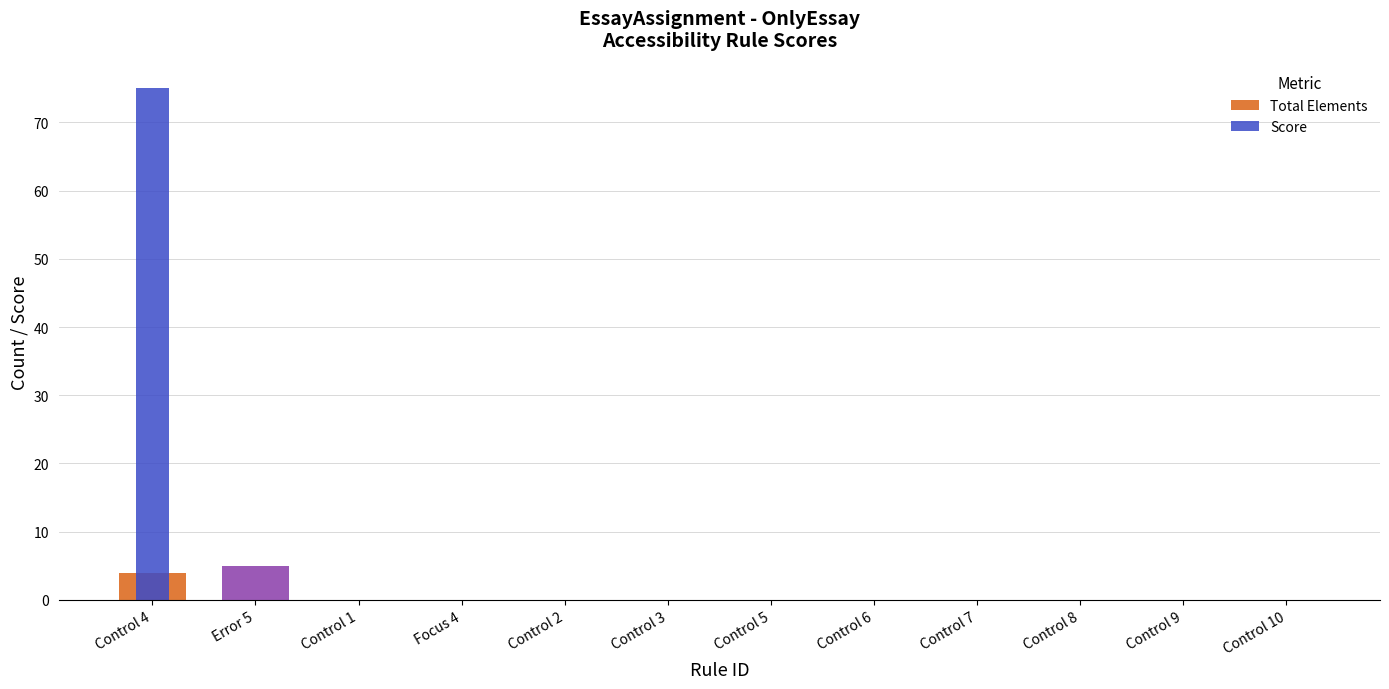

True or false: Total Elements has a value of 2 at Control 10.

False